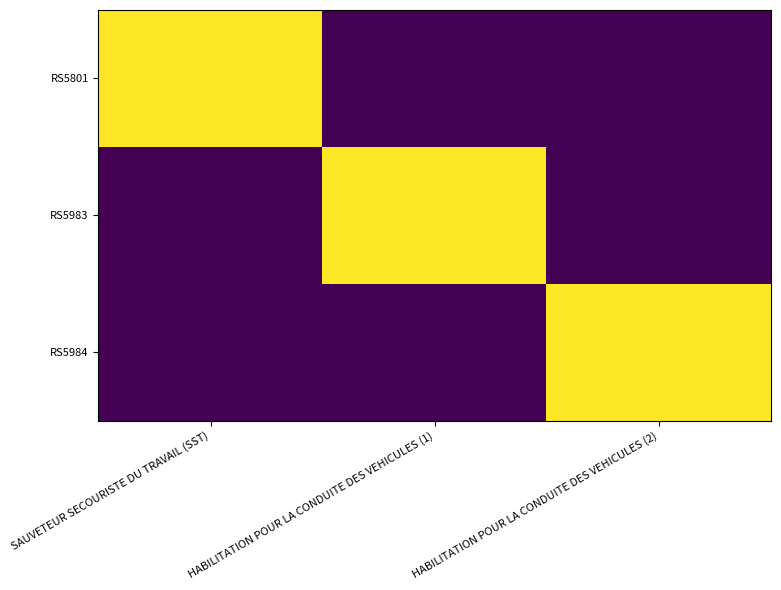

What is the difference between the highest and lowest values at HABILITATION POUR LA CONDUITE DES VEHICULES (2)?

50943290200013